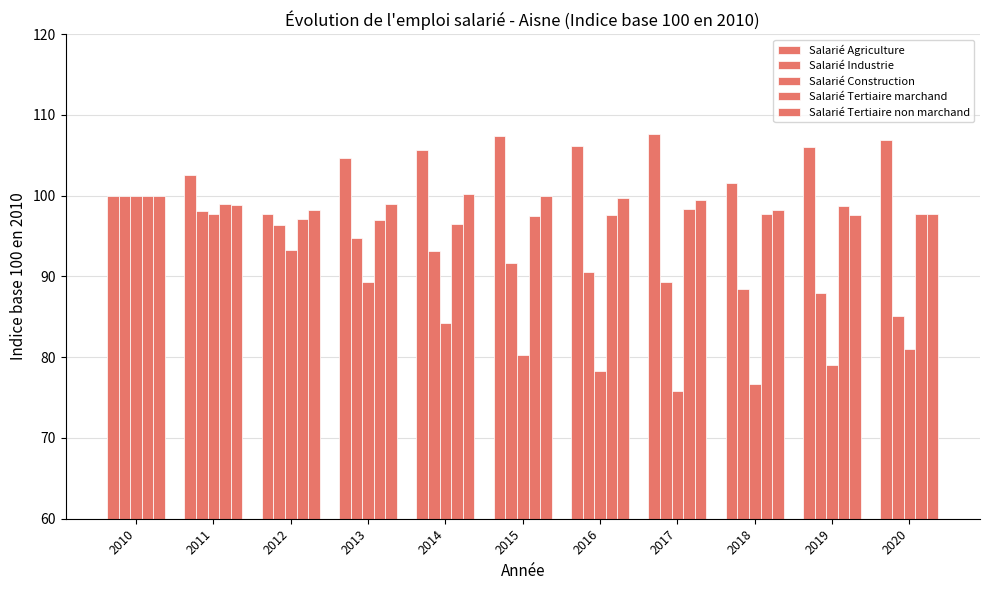

How many data points does each series have?

11